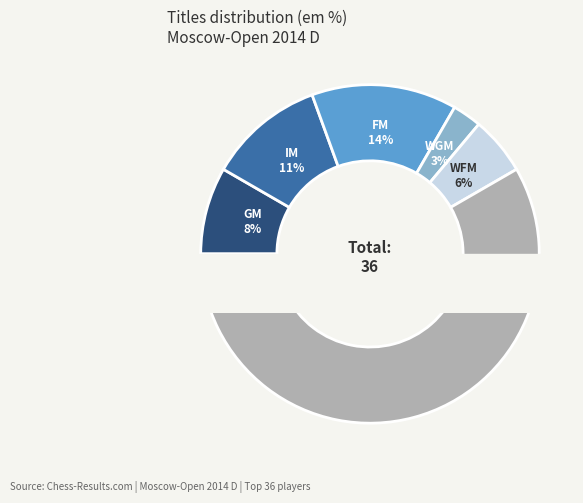

Between WGM and WFM, which is larger?

WFM